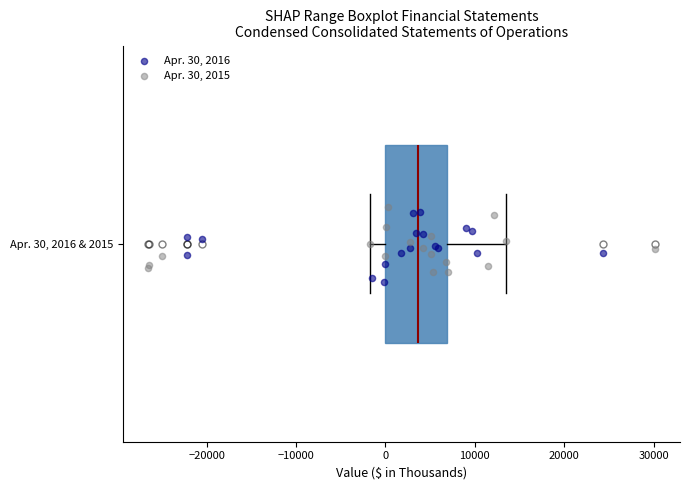

Read this box plot against the x-axis: the position of the median line, the range covered by the box, and the ends of both whiskers. The values are not printed on the chart, so give them approximately, as read against the axis.

median 4000, box 0 to 7000, whiskers -2000 to 13000